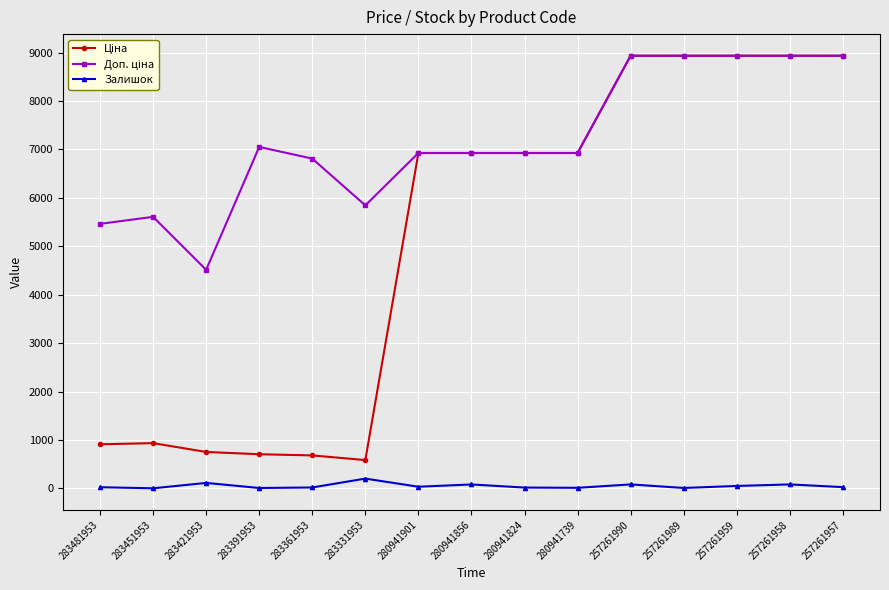

What is the sum of all Залишок values?

761.0